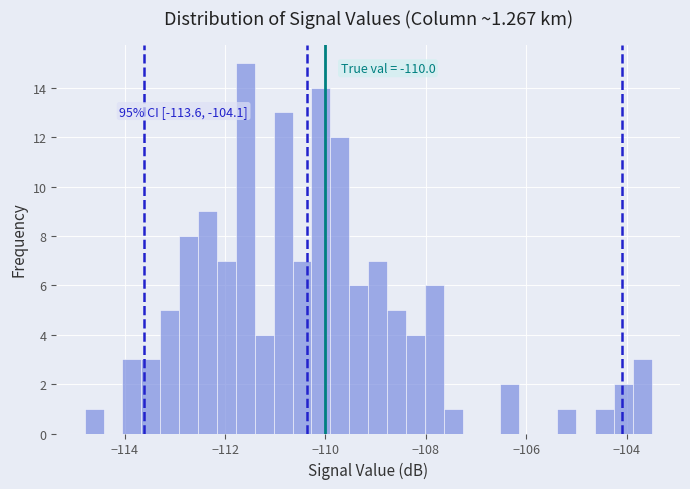

Around what value on the x-axis is the tallest bar? Give the approximate position of its centre, as read against the axis.

-111.6